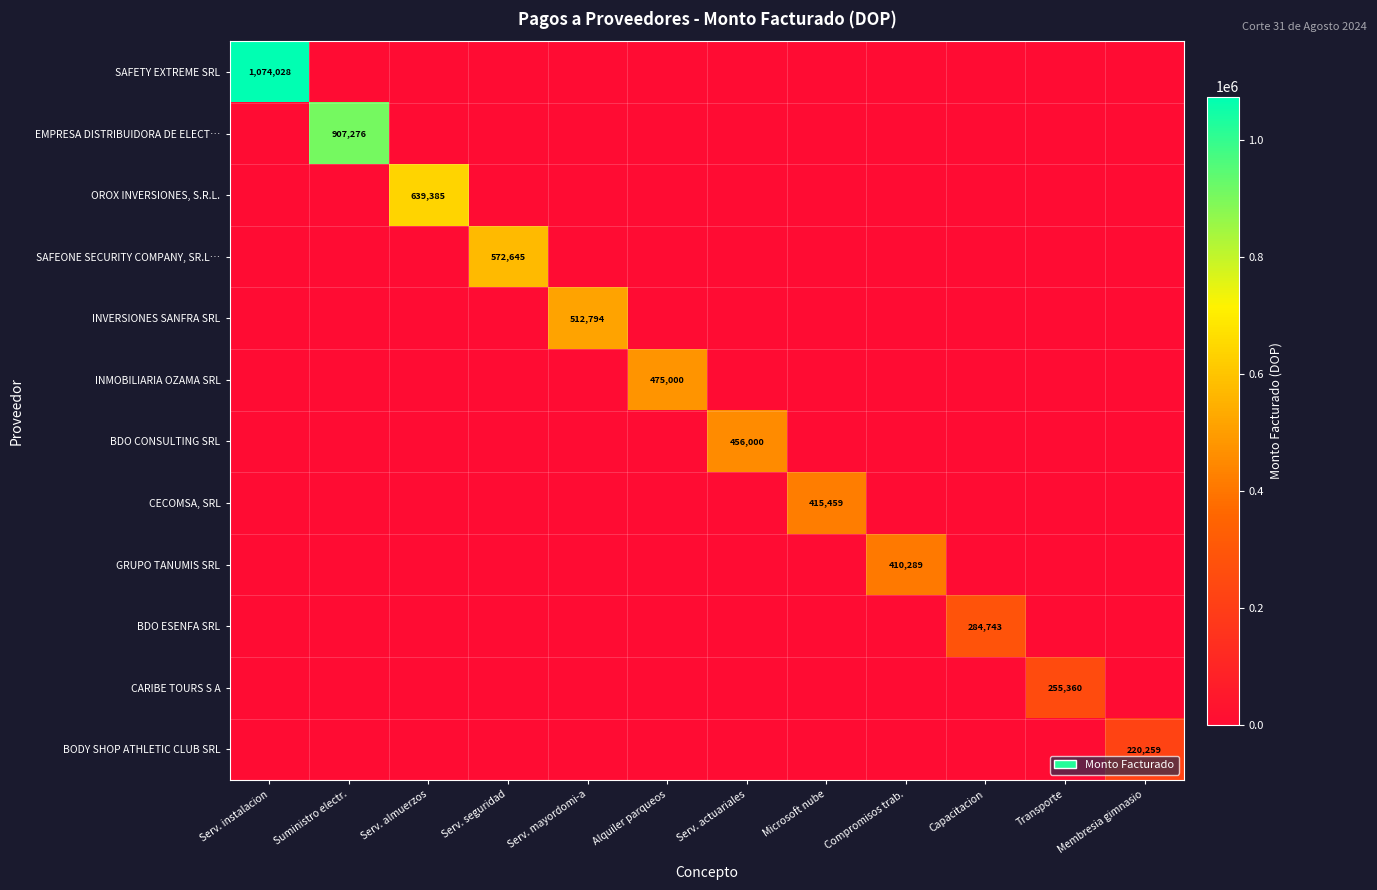

Where is SAFEONE SECURITY COMPANY, SR.L… nearest to the value 286322?

Serv. instalacion